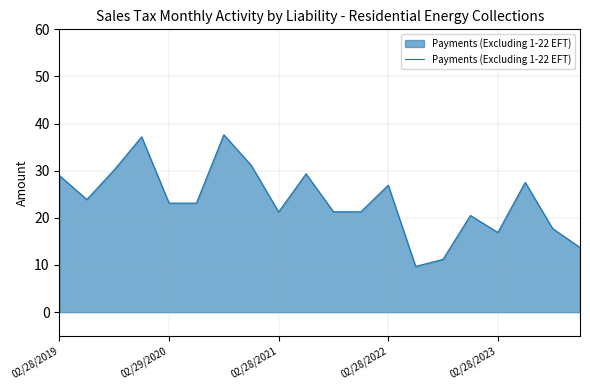

What is the maximum value shown in the chart?

37.6